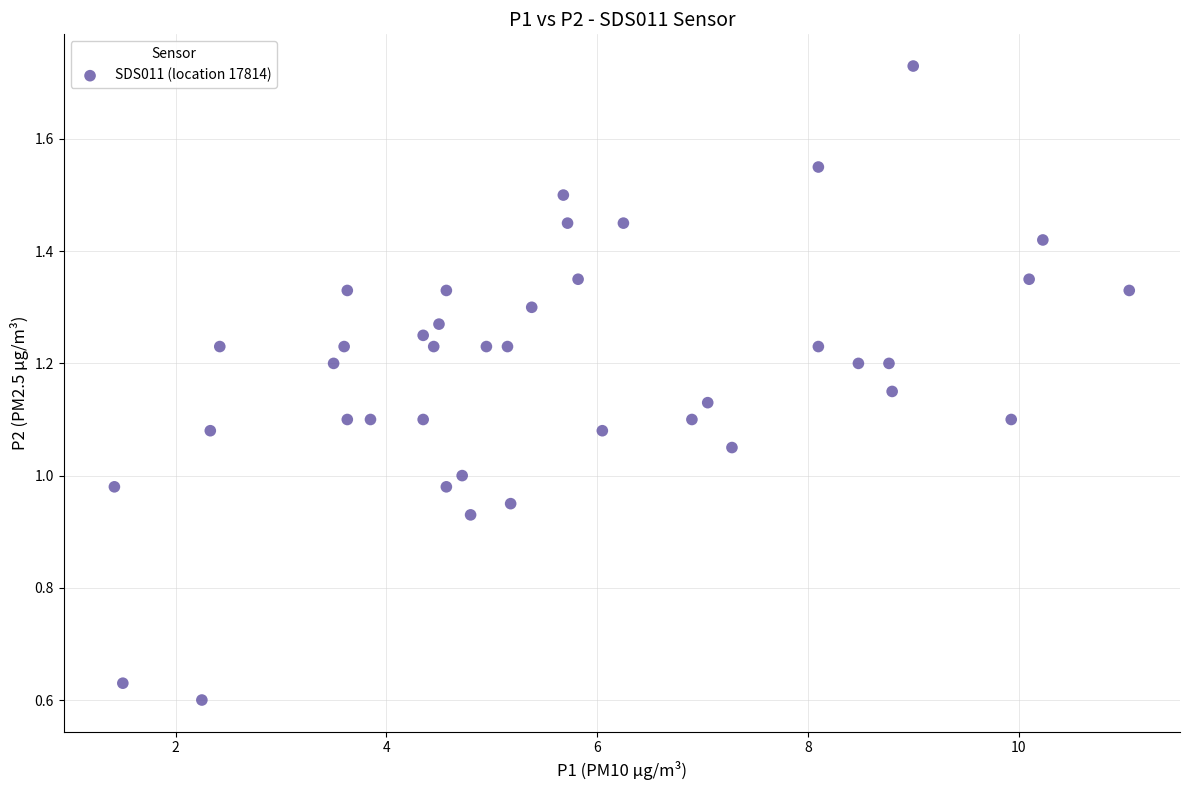

What is the range of X values (max minus min)?

9.6